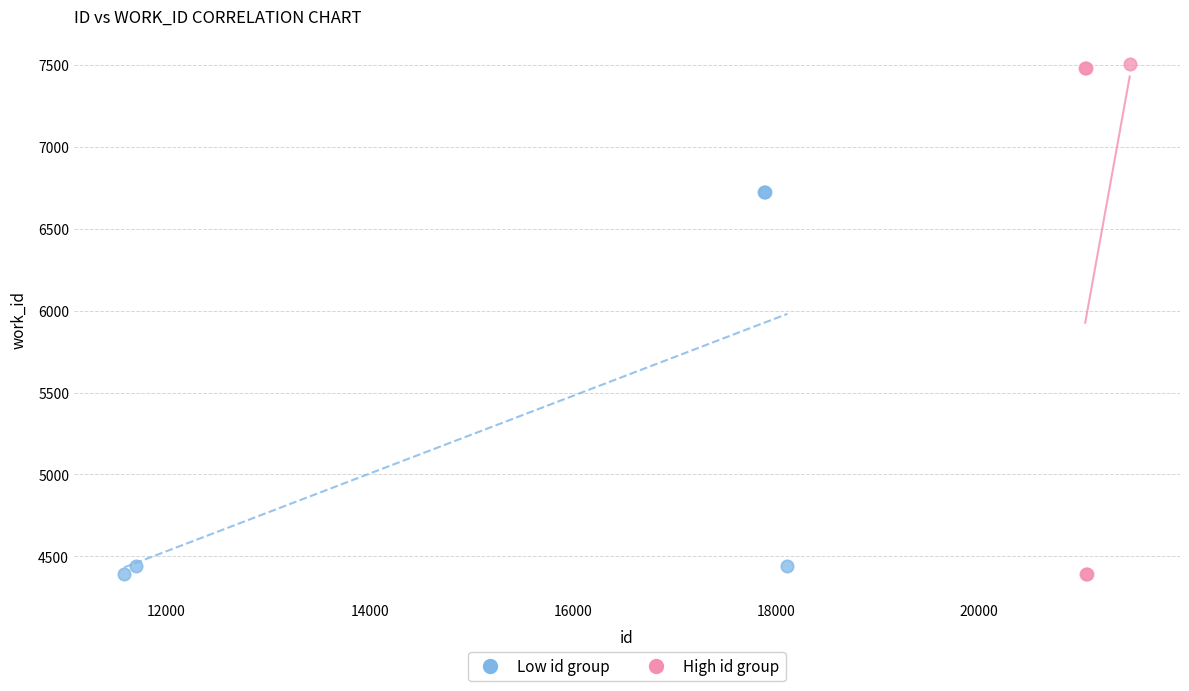

Which series has the widest spread of Y values?

High id group